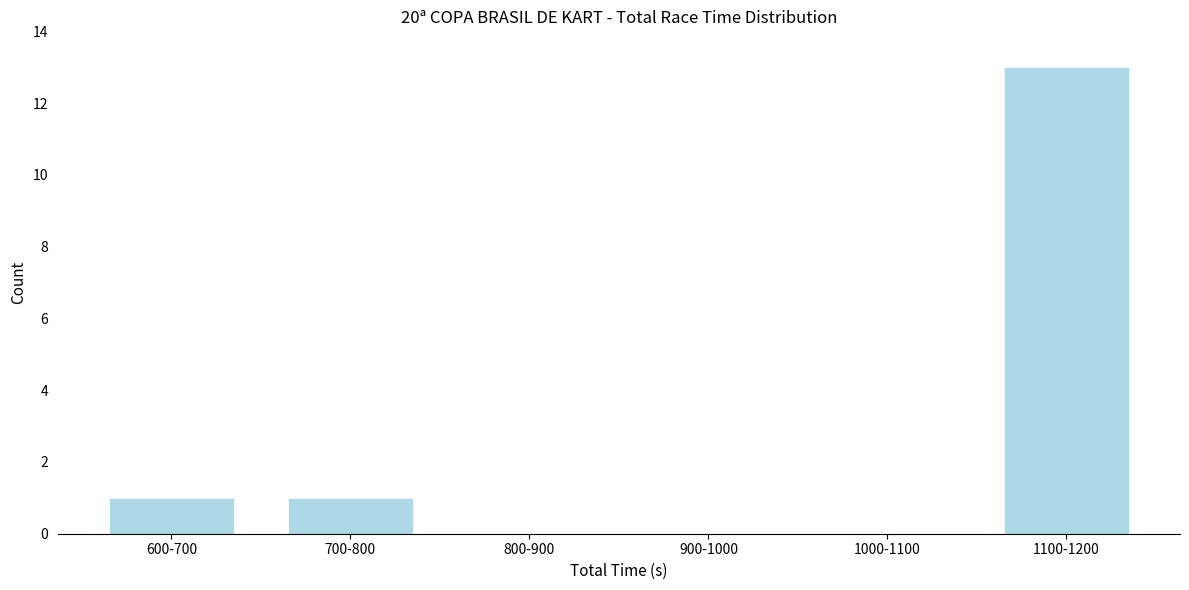

Reading left to right, list all the values displayed in this chart.

600-700=1	700-800=1	800-900=0	900-1000=0	1000-1100=0	1100-1200=13